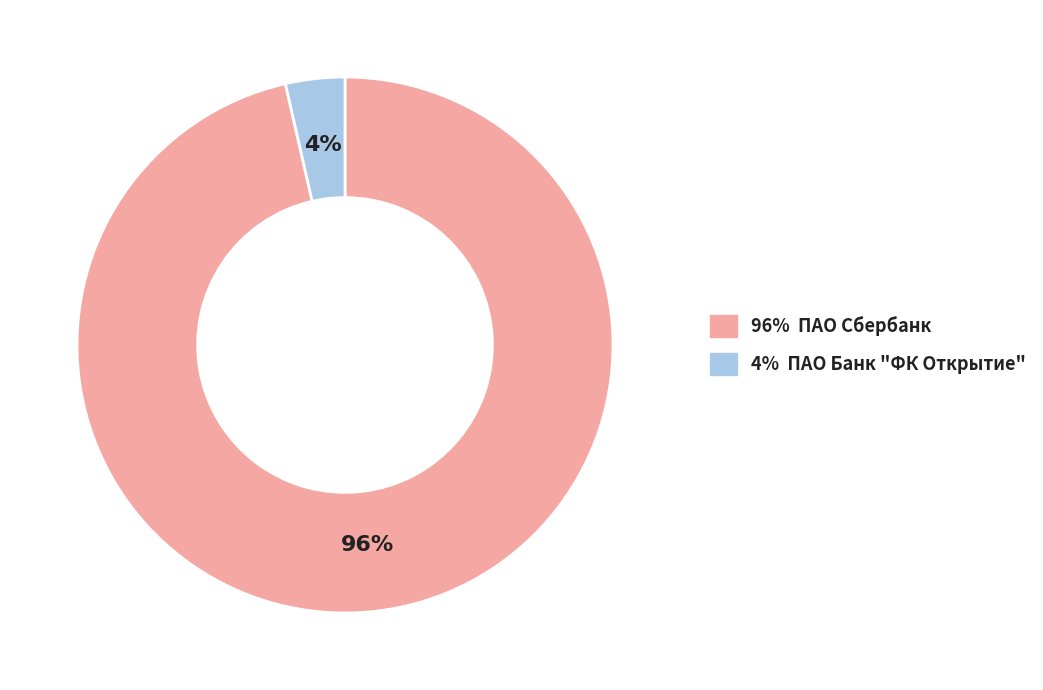

What percentage is the 4% ПАО Банк "ФК Открытие" slice, to the nearest percent?

4%